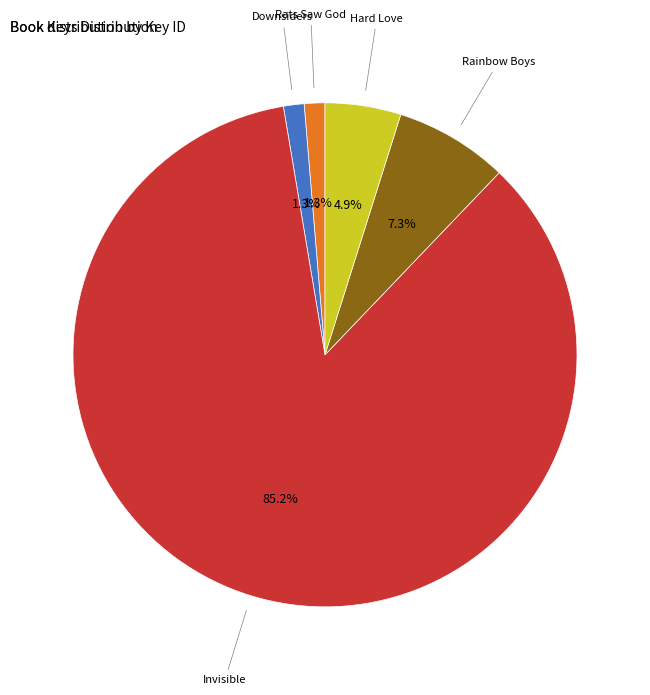

What is the total percentage of Hard Love and Downsiders?

6.2%